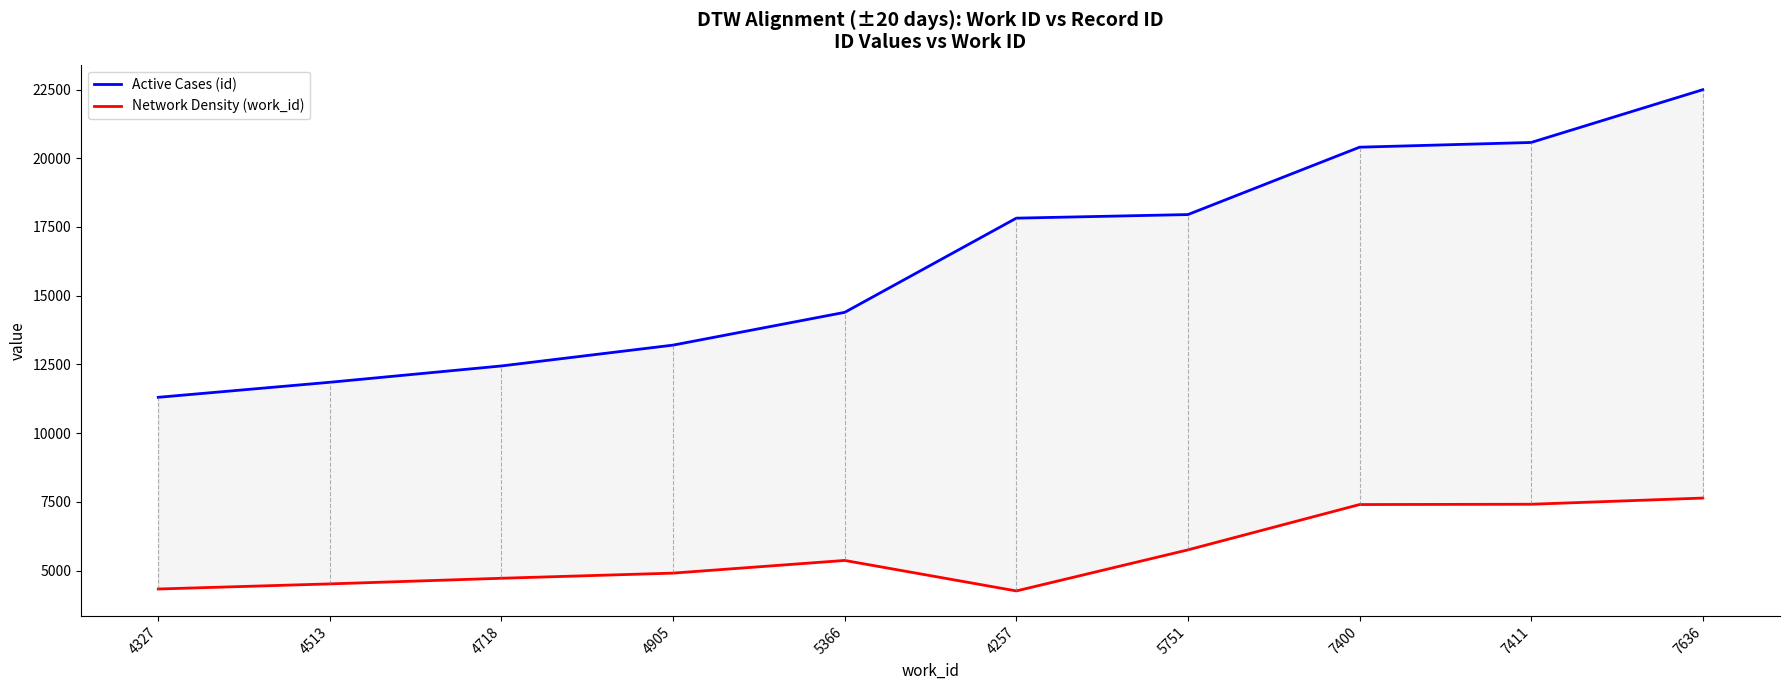

Count the number of categories in the chart.

10